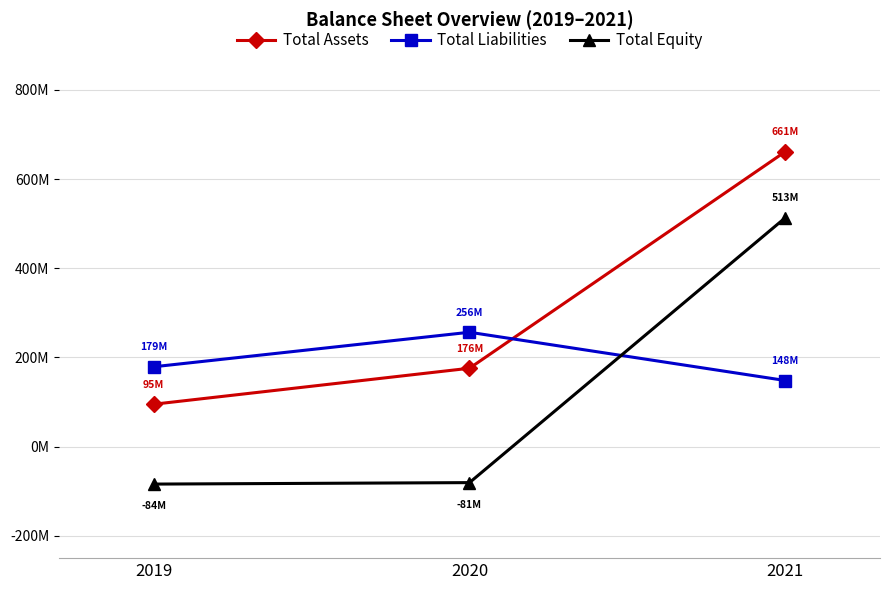

Which category has the highest value in the Total Assets series?

2021